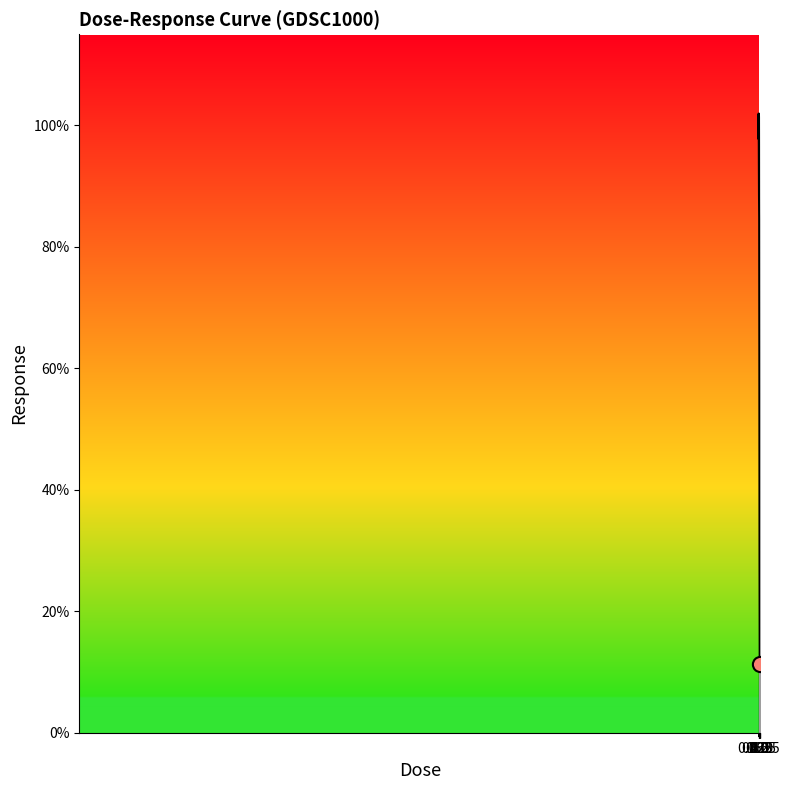

What is the smallest value displayed?

11.2